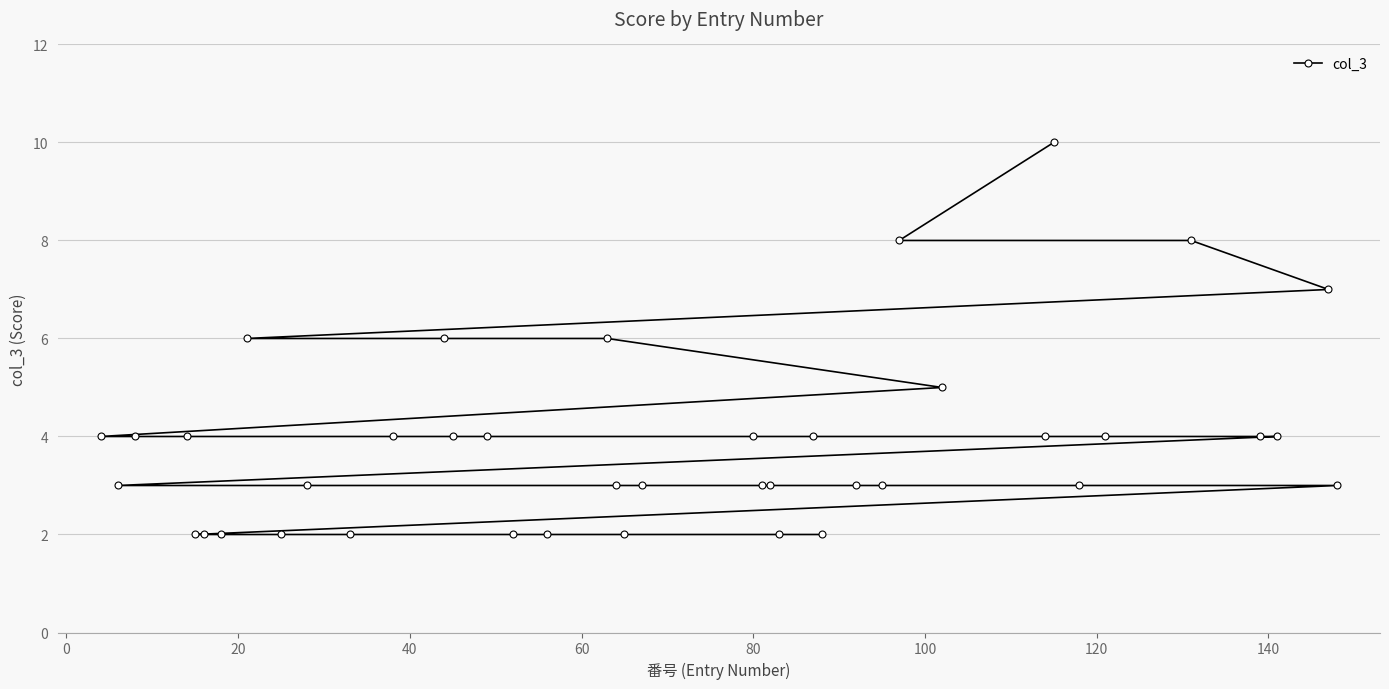

What is the difference between the maximum and minimum values?

8